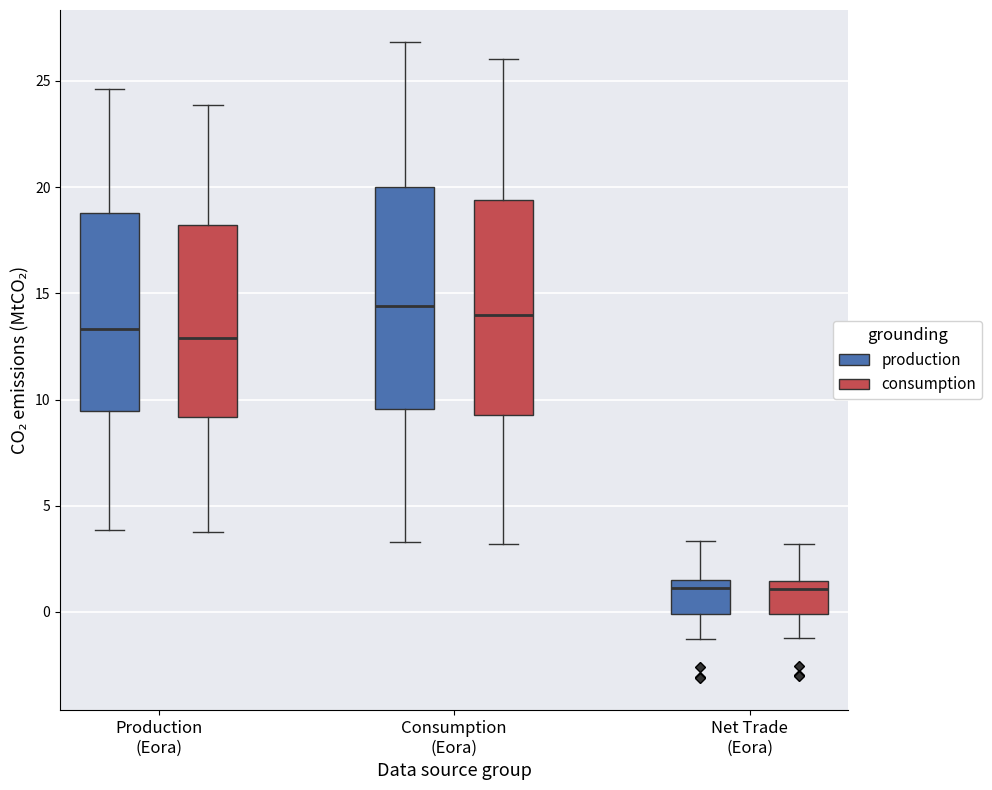

Where is the lower edge of the box for Production (Eora) (consumption) on the y-axis? The values are not printed on the chart, so give them approximately, as read against the axis.

9.0